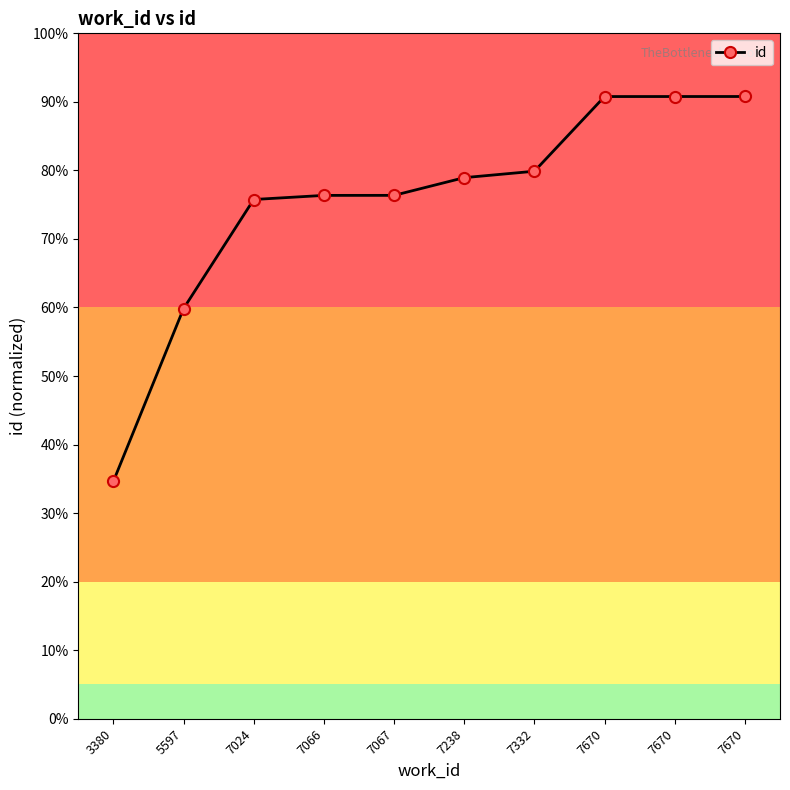

List the labels in order of value, smallest first.

3380, 5597, 7024, 7066, 7067, 7238, 7332, 7670, 7670, 7670